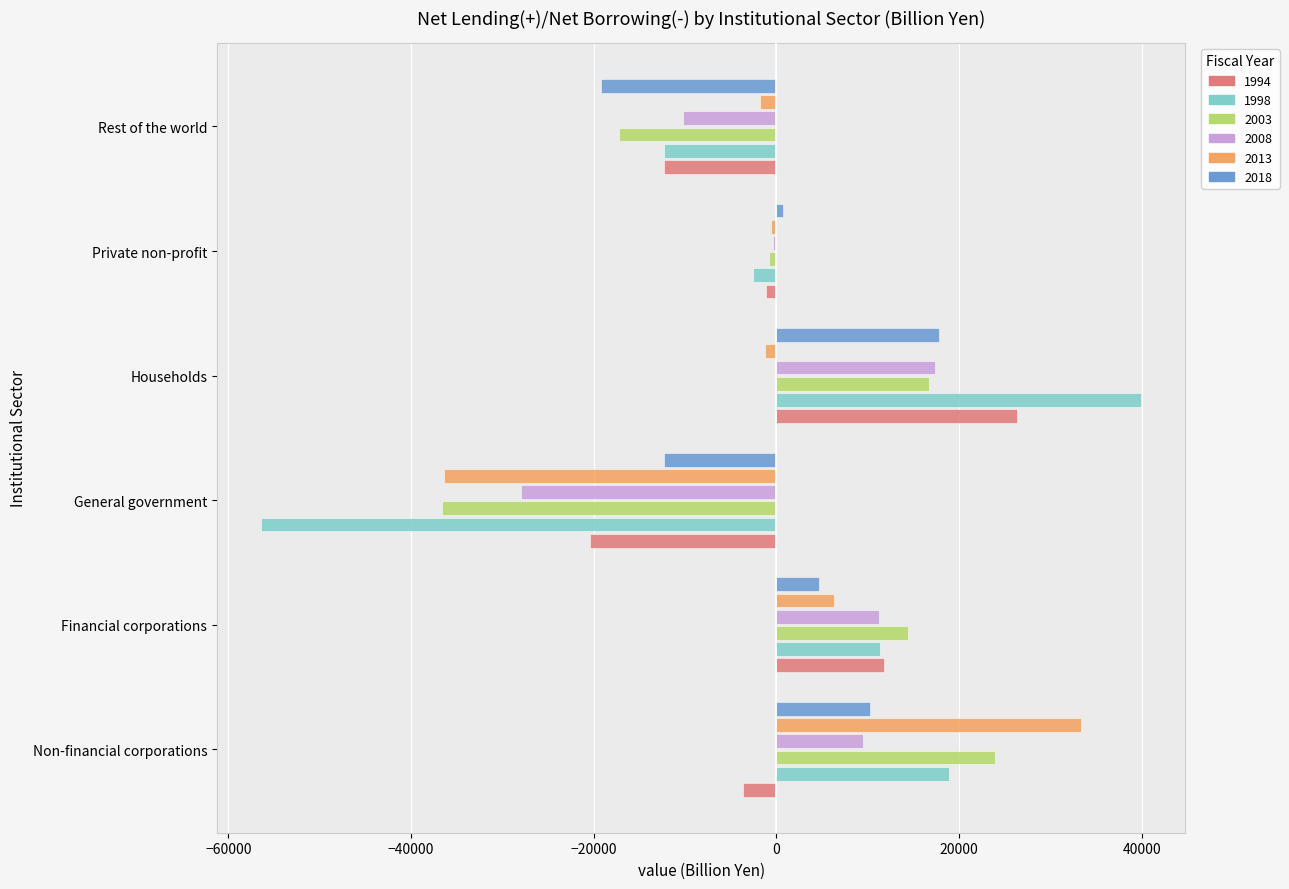

What is the difference between the second highest and minimum values in the 1994 series?

32228.4